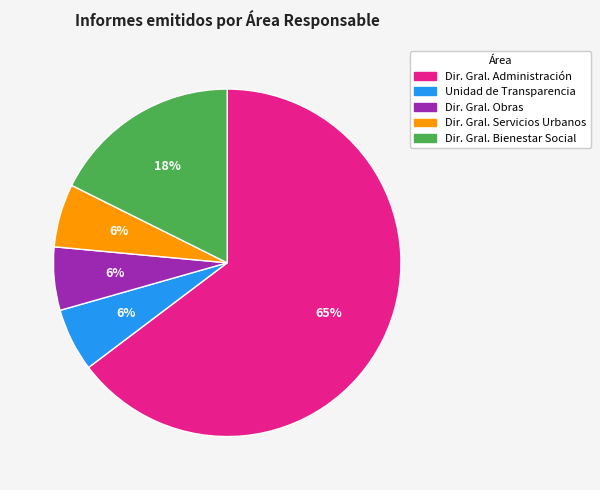

How many segments does this pie chart have?

5